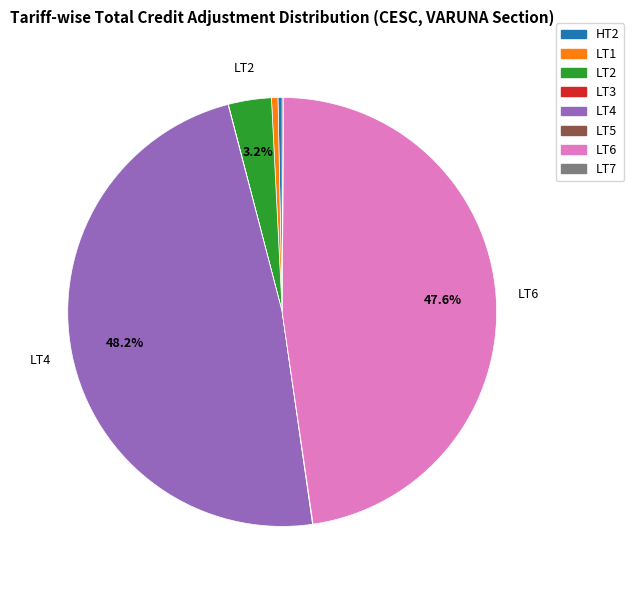

Does LT4 represent more than half of the total?

No